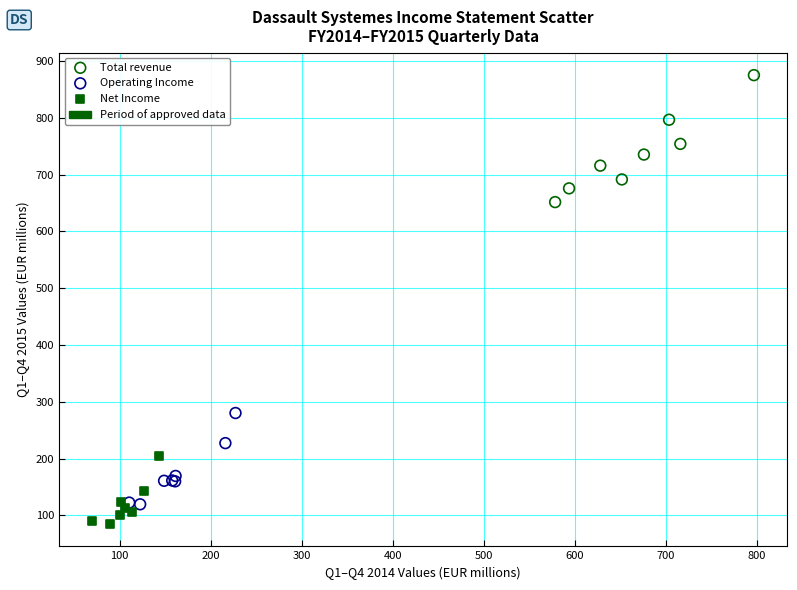

Which series reaches the maximum Y coordinate?

Total revenue